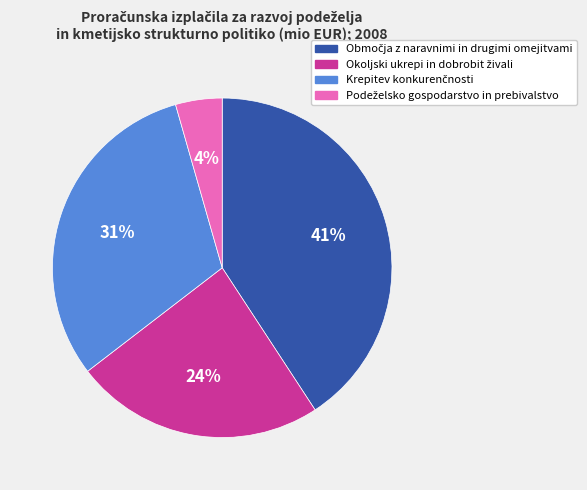

To the nearest percent, what is the average slice percentage?

25%